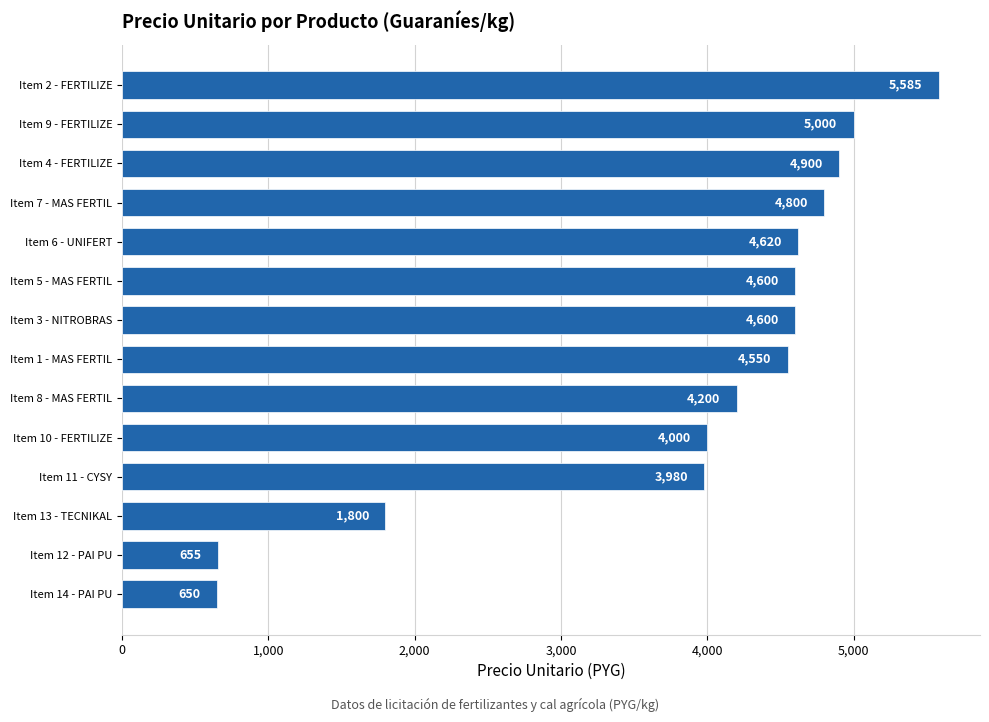

What is the sum of all values?

53940